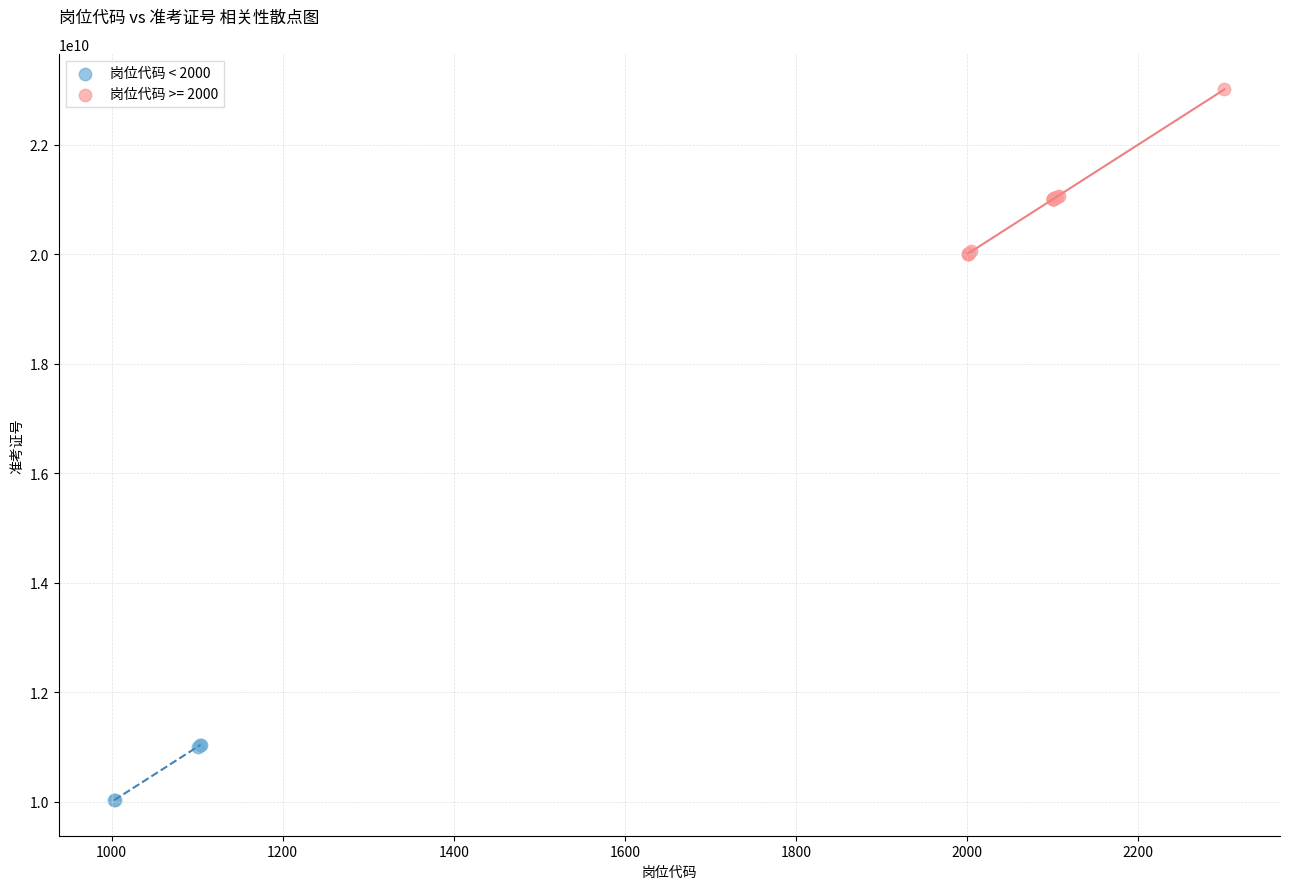

Which series has the widest spread of Y values?

岗位代码 >= 2000